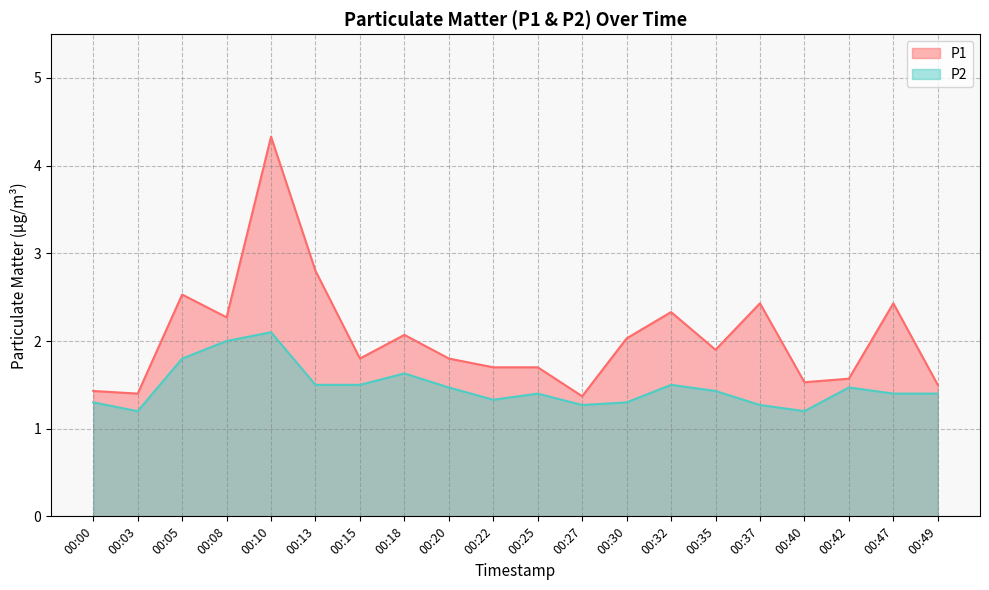

The value of P2 at 00:05 is 1.8. True or false?

True